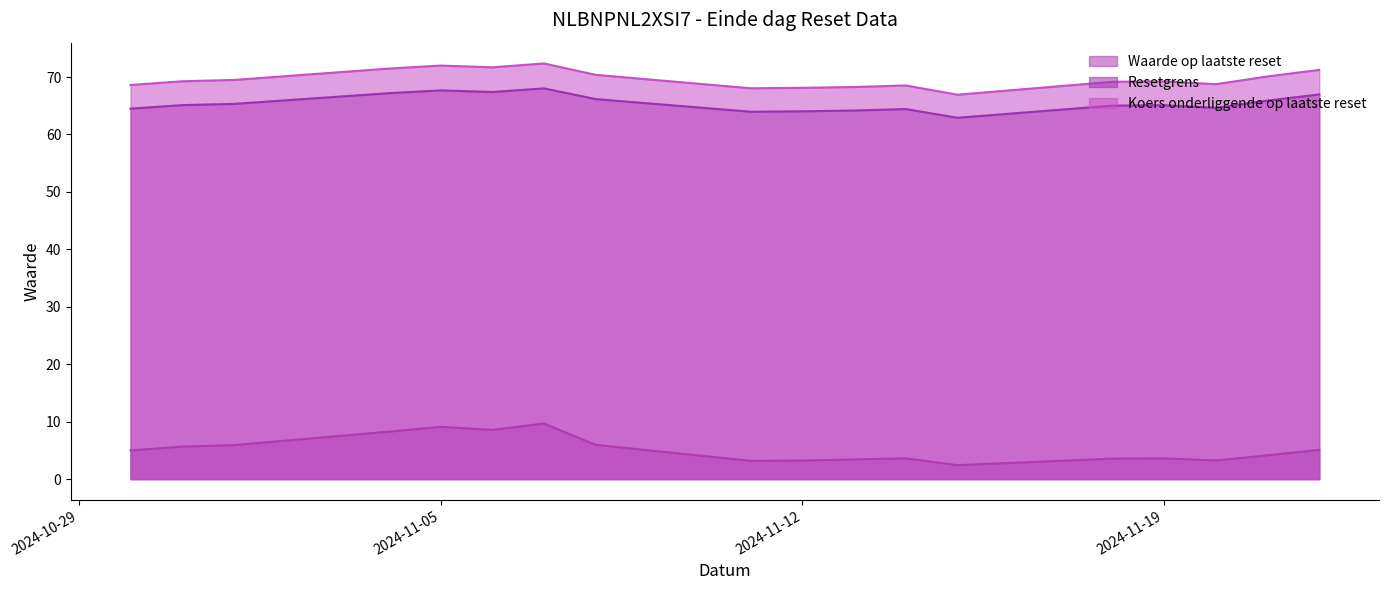

Does the chart display data point markers on the line(s)?

No